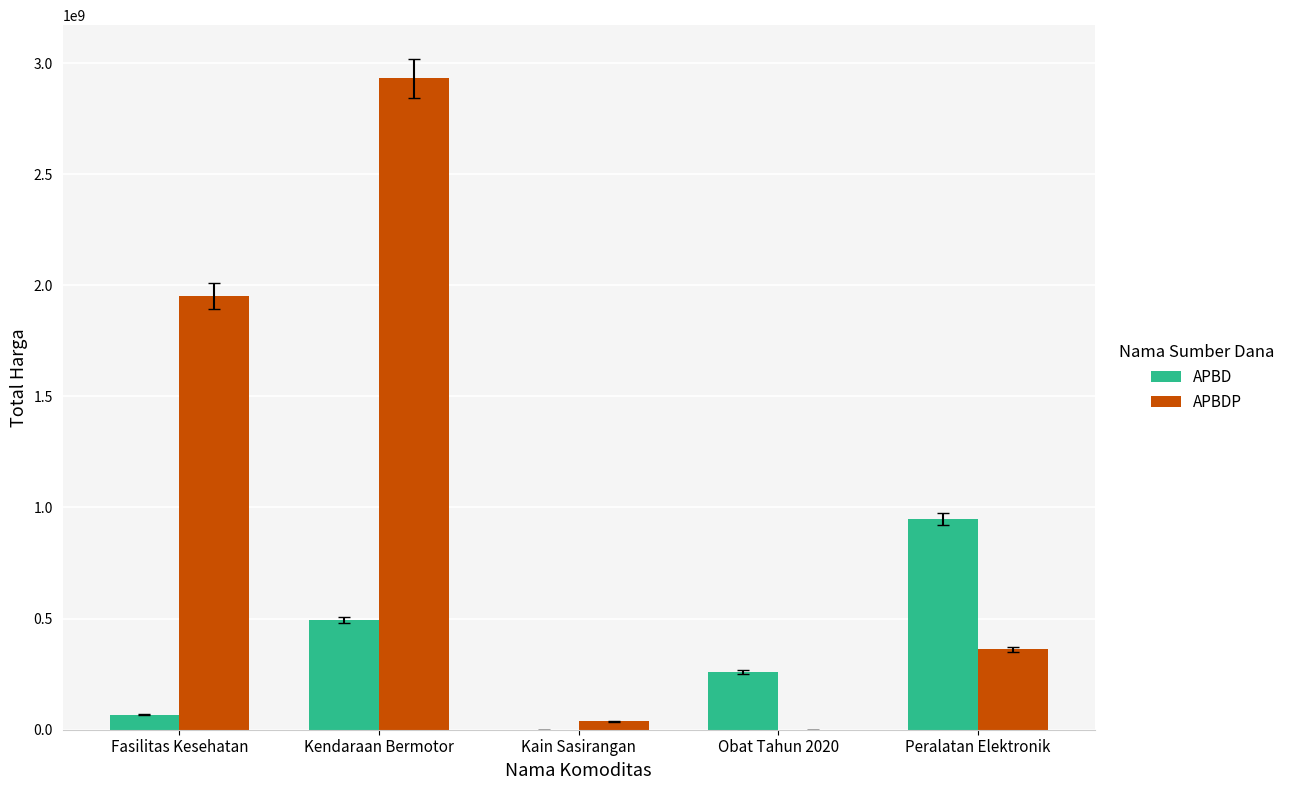

What are all the series names shown in the legend?

APBD, APBDP